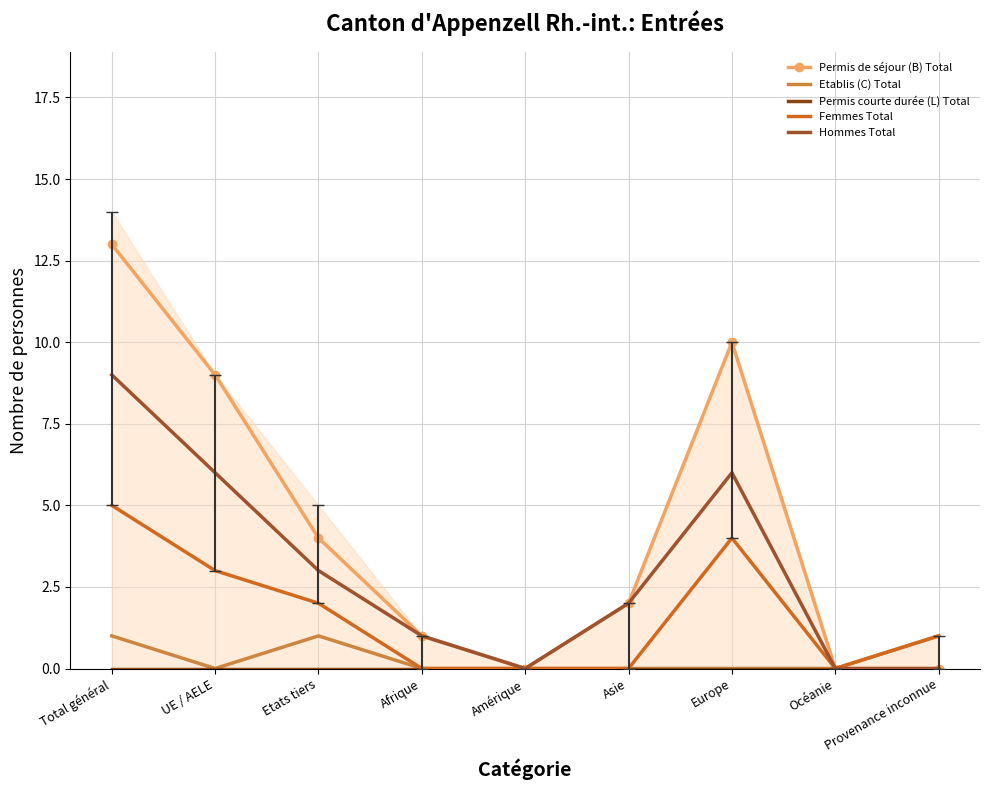

What is the label of the 1st point from the left?

Total général